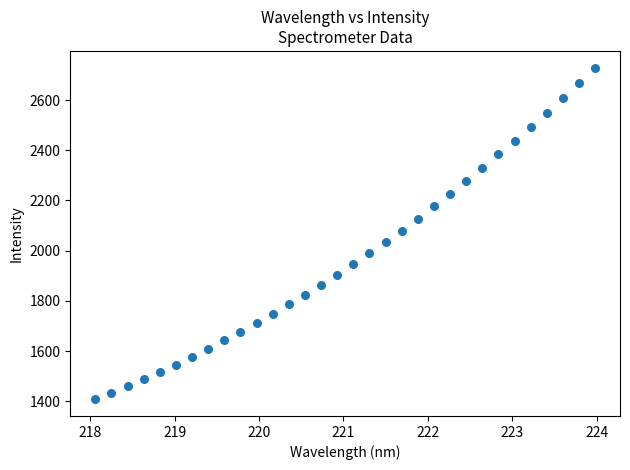

What is the range of X values (max minus min)?

5.9